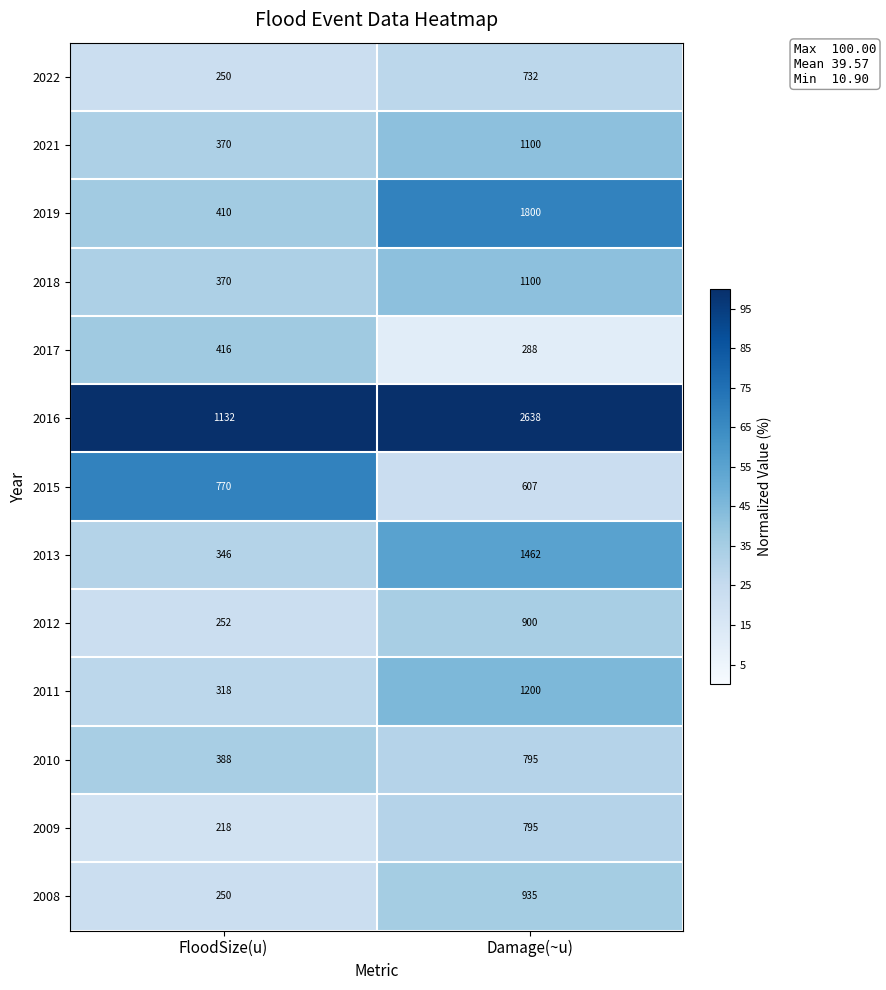

Reading right to left, extract all data points from this chart.

2022: 732	250
2021: 1100	370
2019: 1800	410
2018: 1100	370
2017: 288	416
2016: 2638	1132
2015: 607	770
2013: 1462	346
2012: 900	252
2011: 1200	318
2010: 795	388
2009: 795	218
2008: 935	250